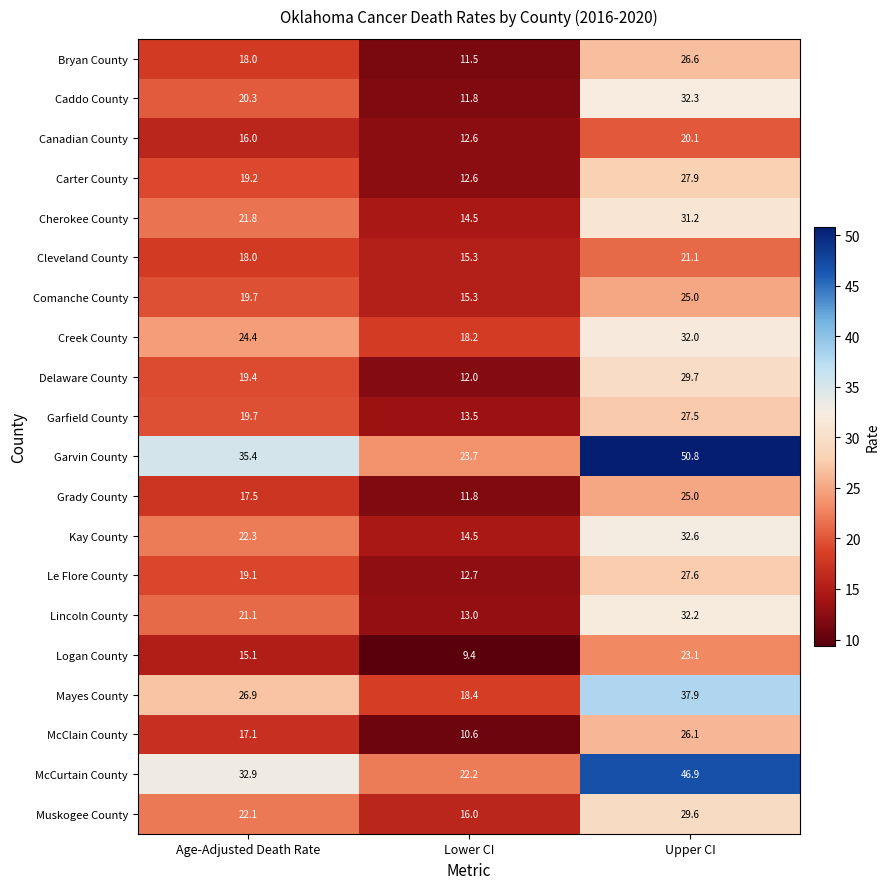

How many categories are shown in the chart?

3